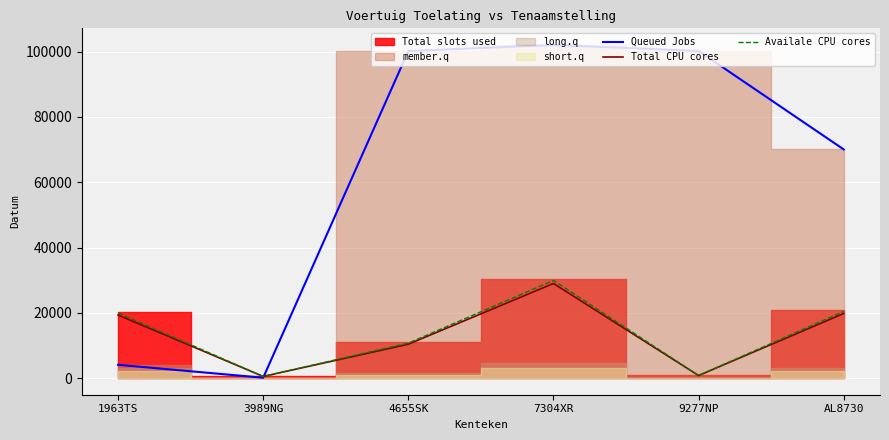

Does the chart display data point markers on the line(s)?

No